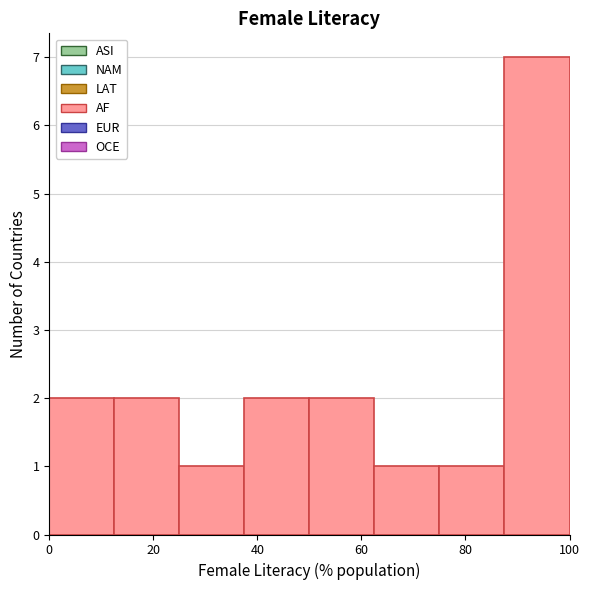

Reading left to right, list every bar in this chart as the range it spans on the x-axis followed by its height. Neither the bar edges nor the heights are printed on the chart, so give them approximately, as read against the axes.

0.0 to 12.5: 2
12.5 to 25.0: 2
25.0 to 37.5: 1
37.5 to 50.0: 2
50.0 to 62.5: 2
62.5 to 75.0: 1
75.0 to 87.5: 1
87.5 to 100.0: 7